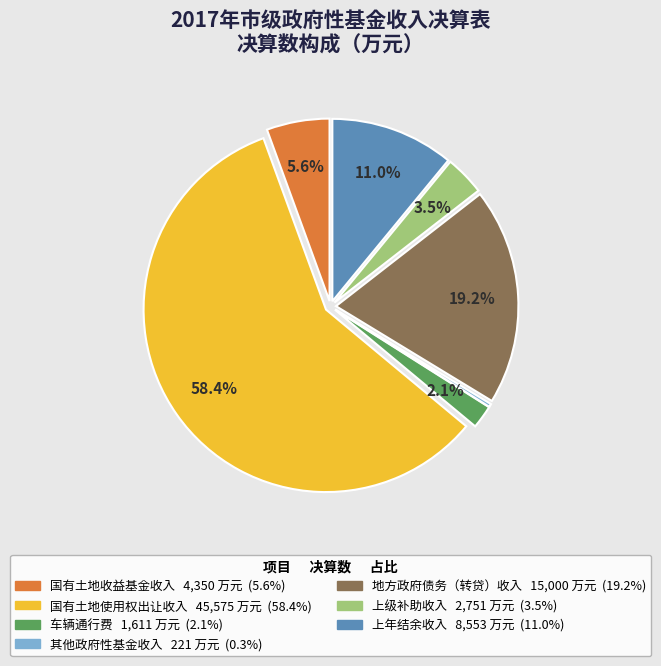

What is the ratio of the value at 车辆通行费 to the value at 其他政府性基金收入?

7.3